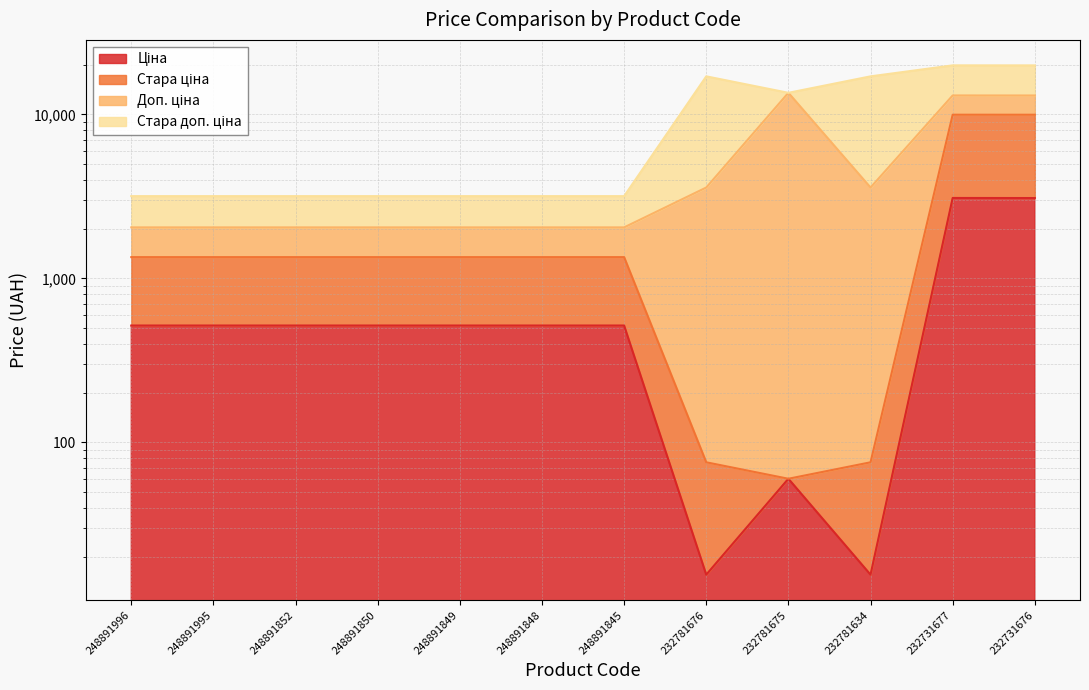

What is the difference between the Ціна values at 248891995 and 232781675?

455.9